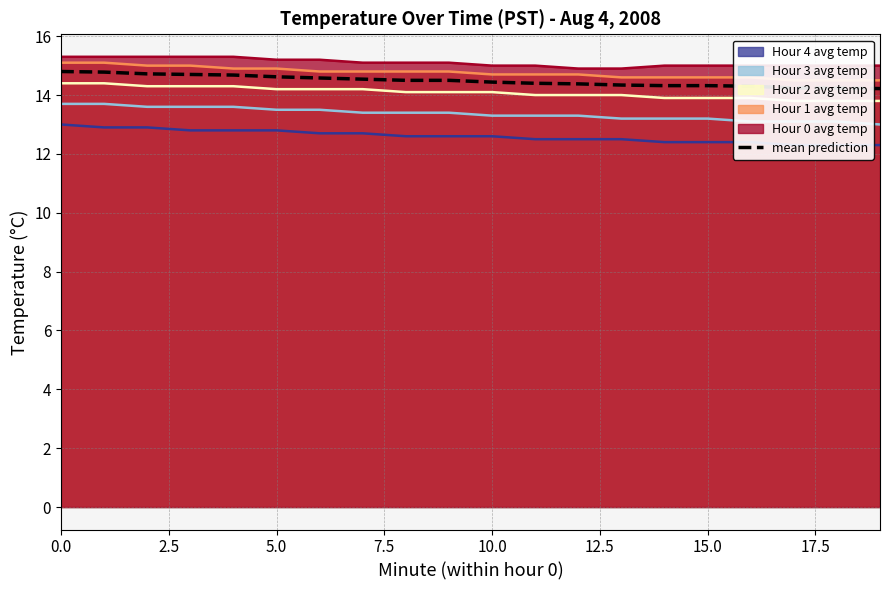

What is the highest value of the Hour 0 avg temp series?

15.3